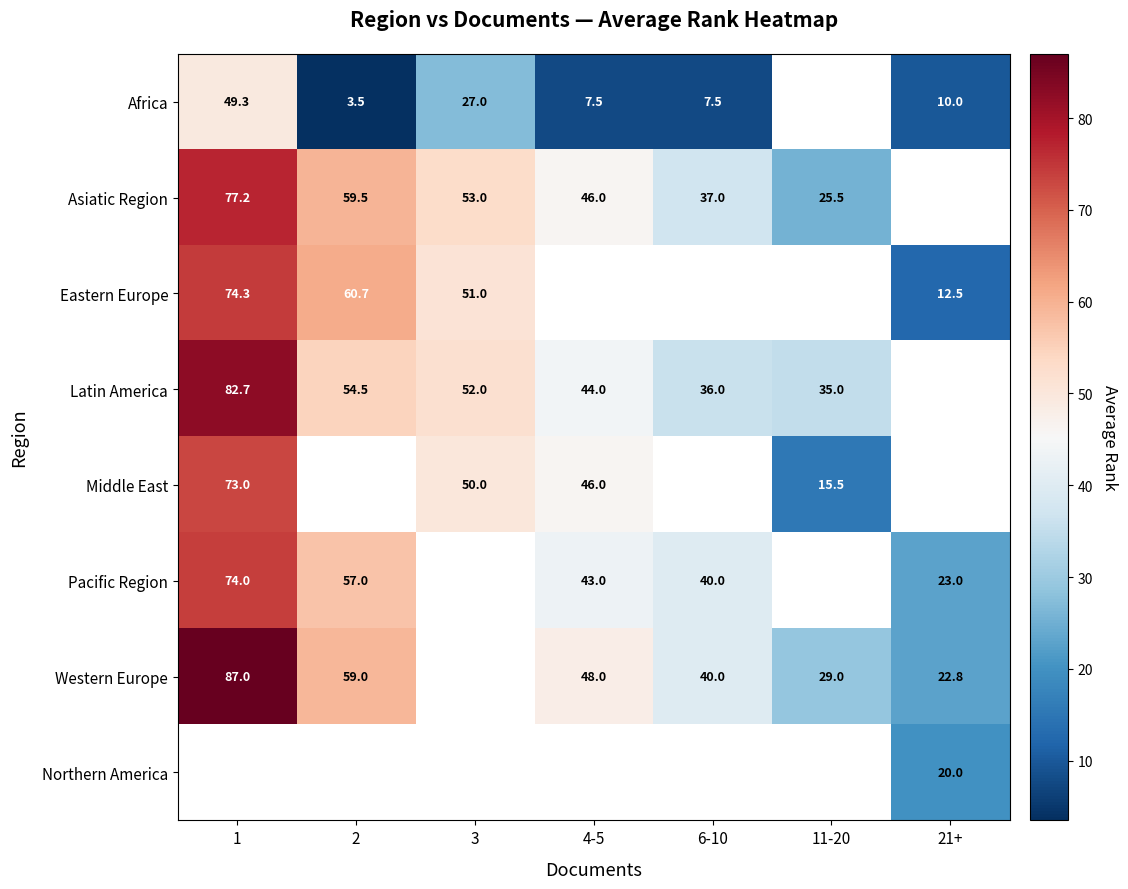

Which label corresponds to the largest value in the chart?

1